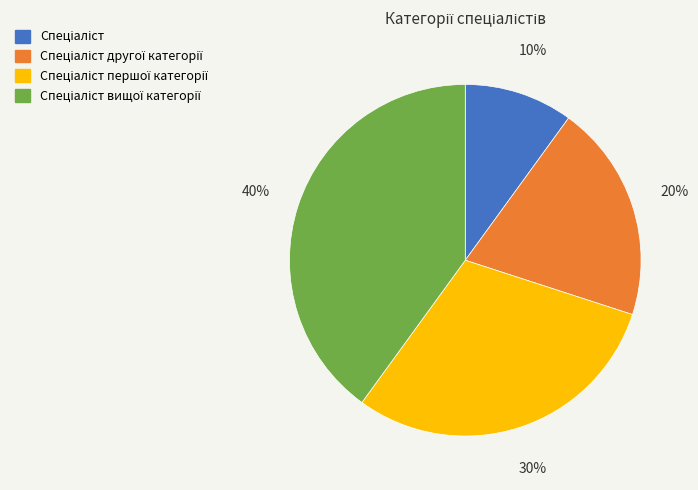

Is there a majority slice in this chart?

No